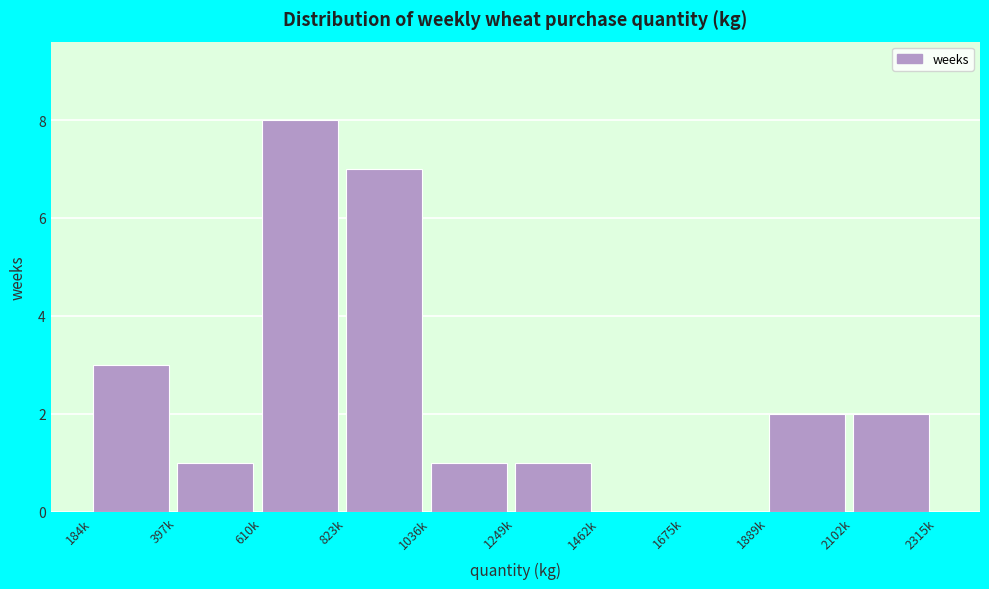

Reading right to left, extract all data points from this chart.

2102k=2	1889k=2	1675k=0	1462k=0	1249k=1	1036k=1	823k=7	610k=8	397k=1	184k=3